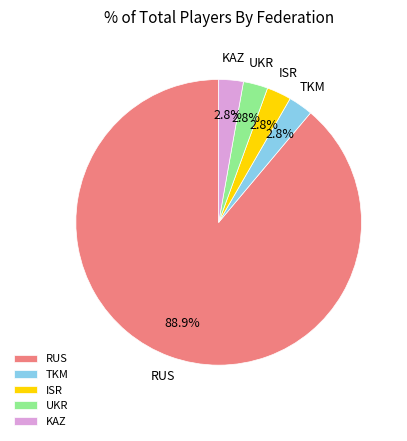

To the nearest percent, what is the combined percentage of TKM and KAZ?

6%